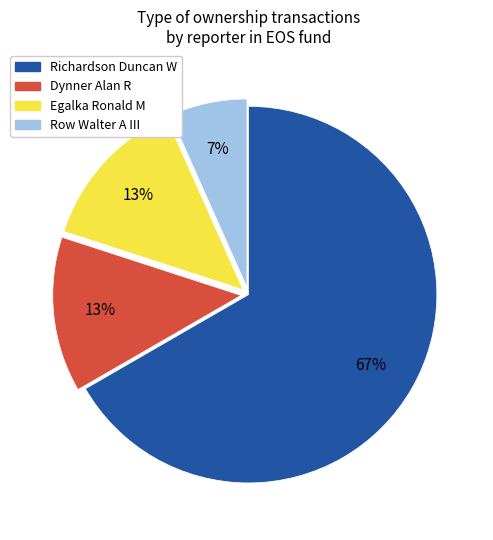

Count the number of slices in the pie.

4